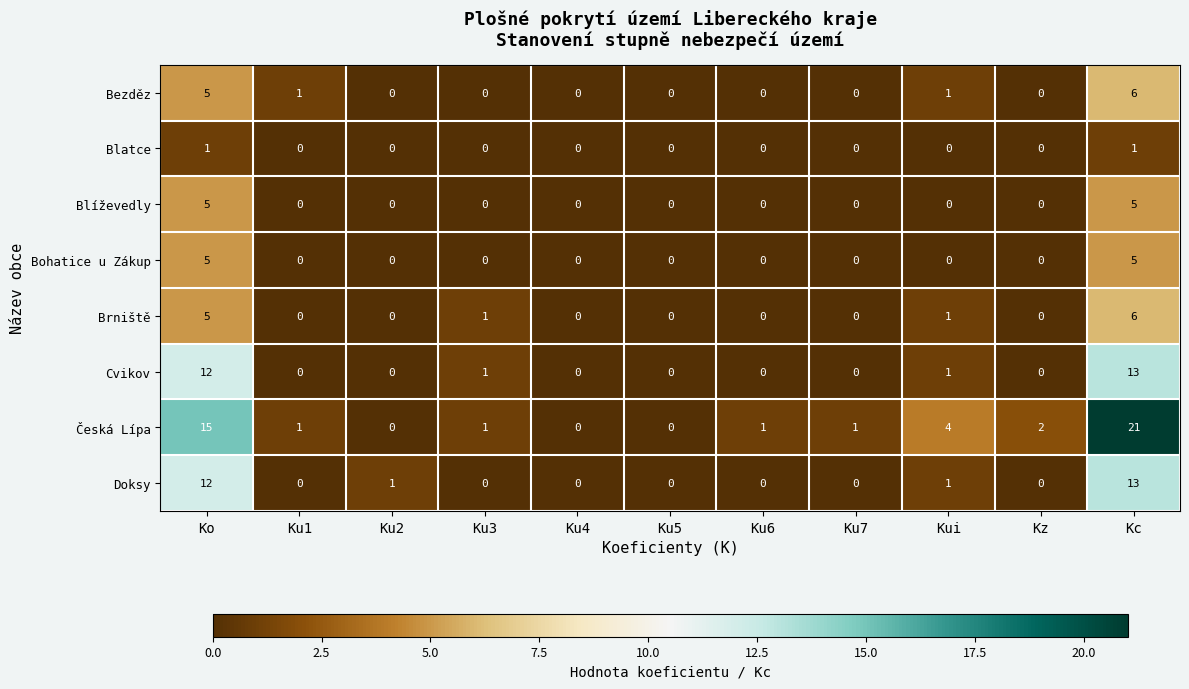

Count the number of categories in the chart.

11